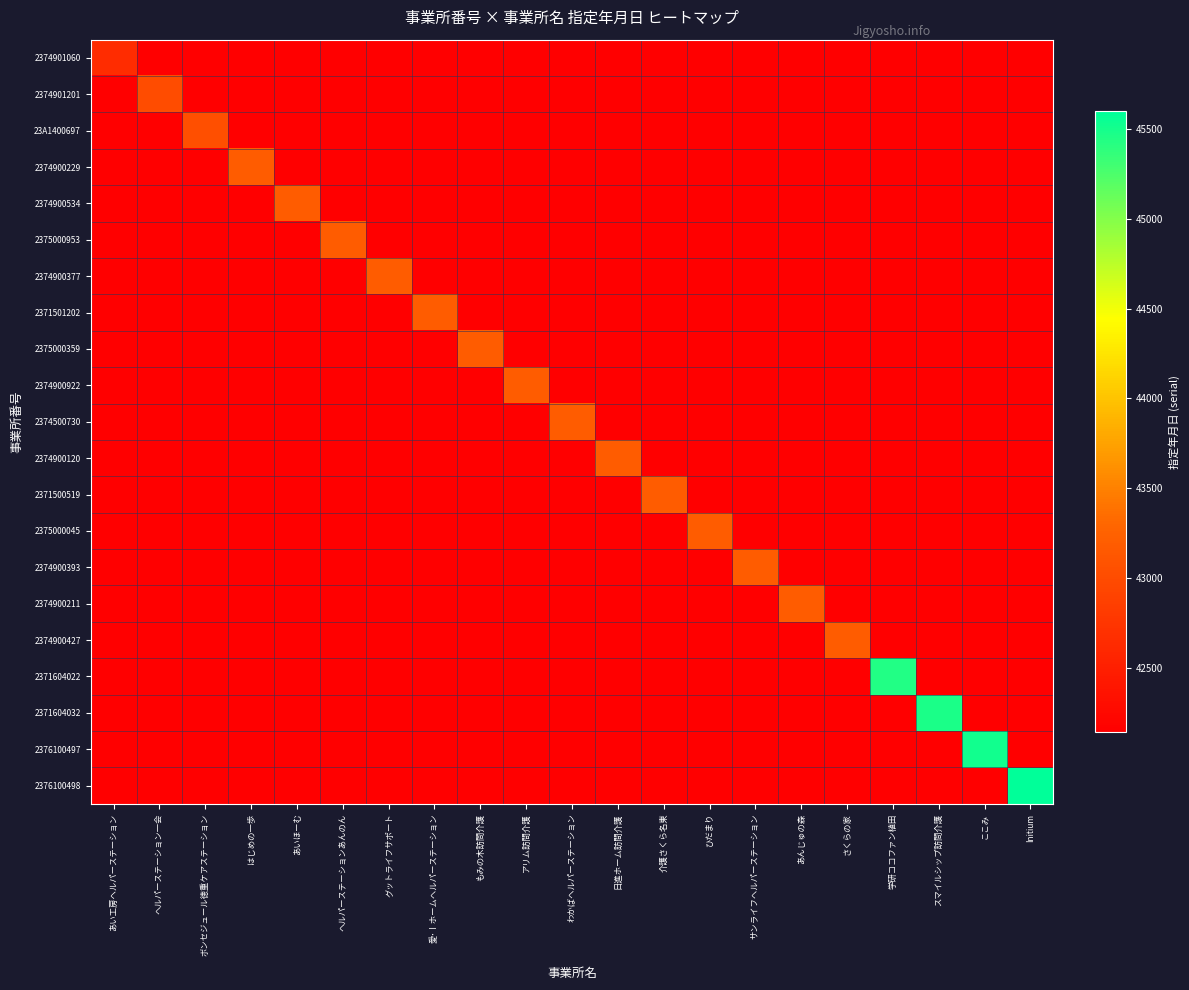

Which series has the largest range (max minus min)?

2376100498